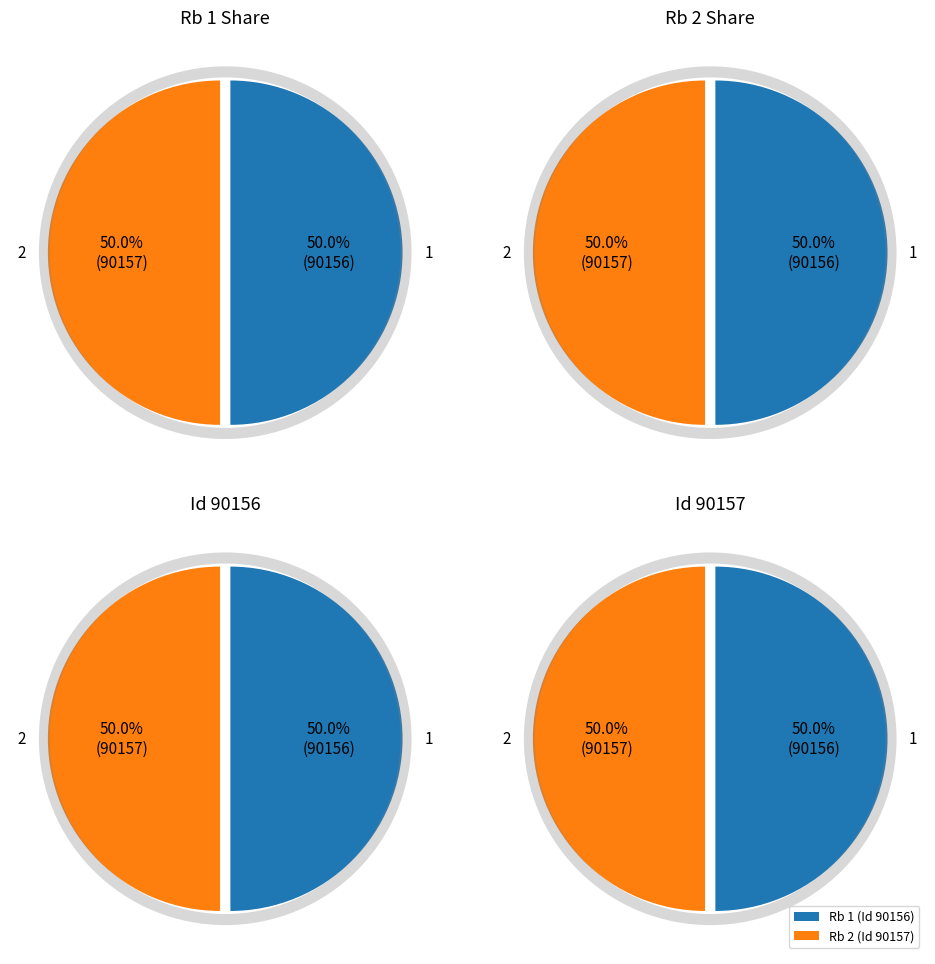

Is it true that 1 is 60% of the pie?

False